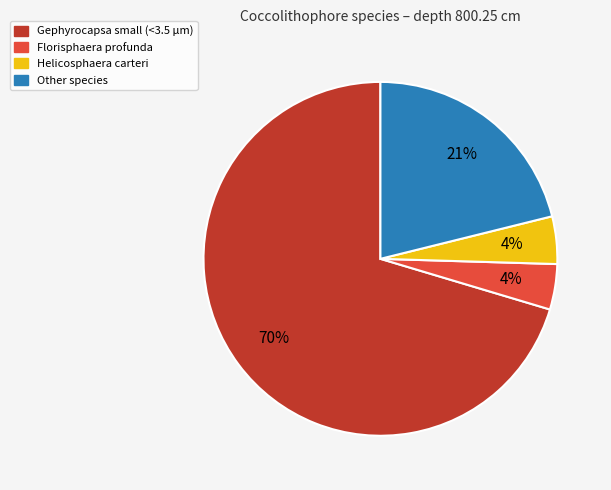

Is it true that Helicosphaera carteri is 16% of the pie?

False